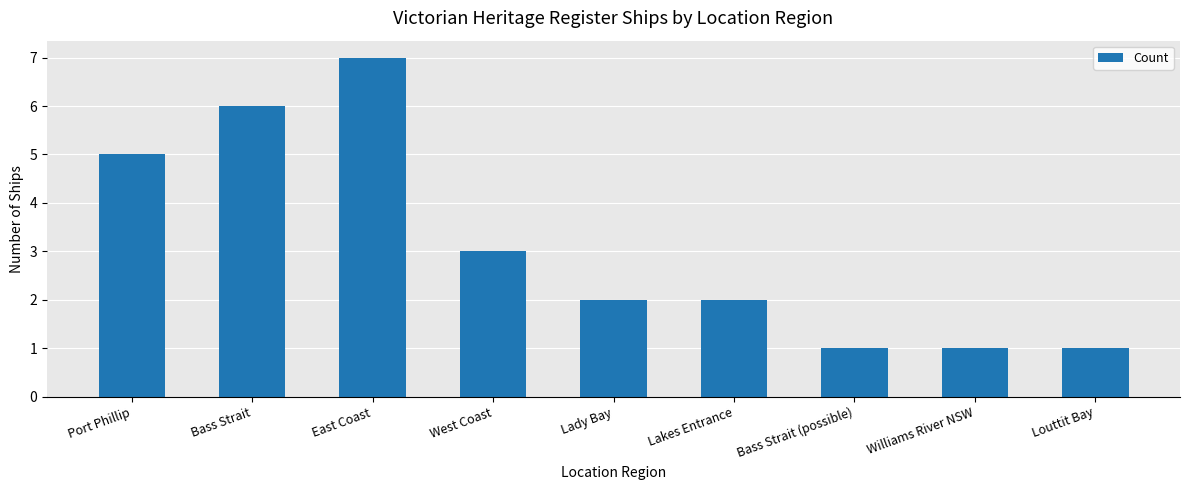

What is the label of the 5th bar from the left?

Lady Bay